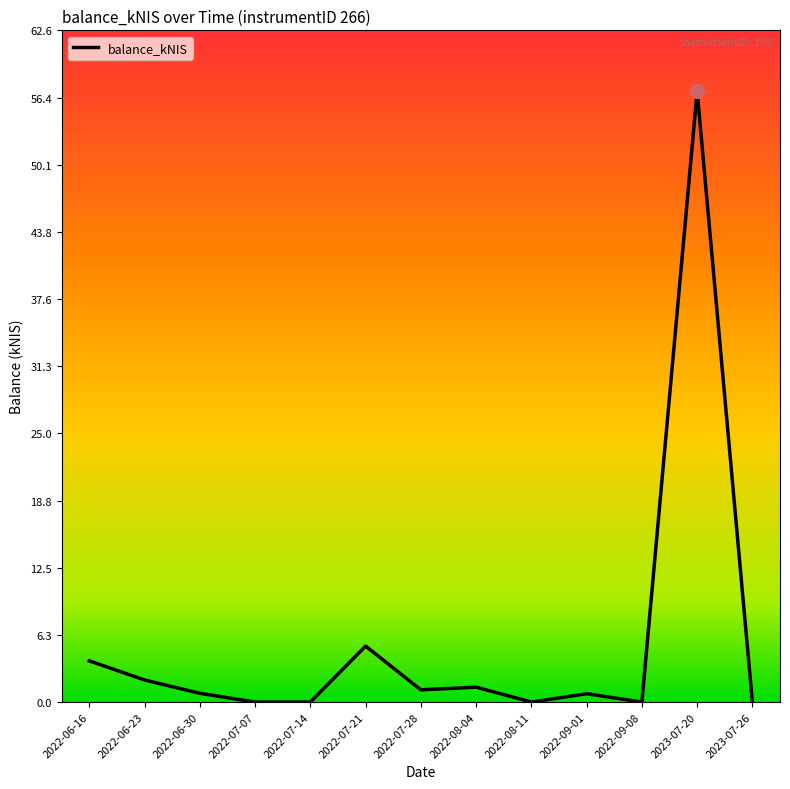

What is the difference between the maximum and minimum values?

56.9